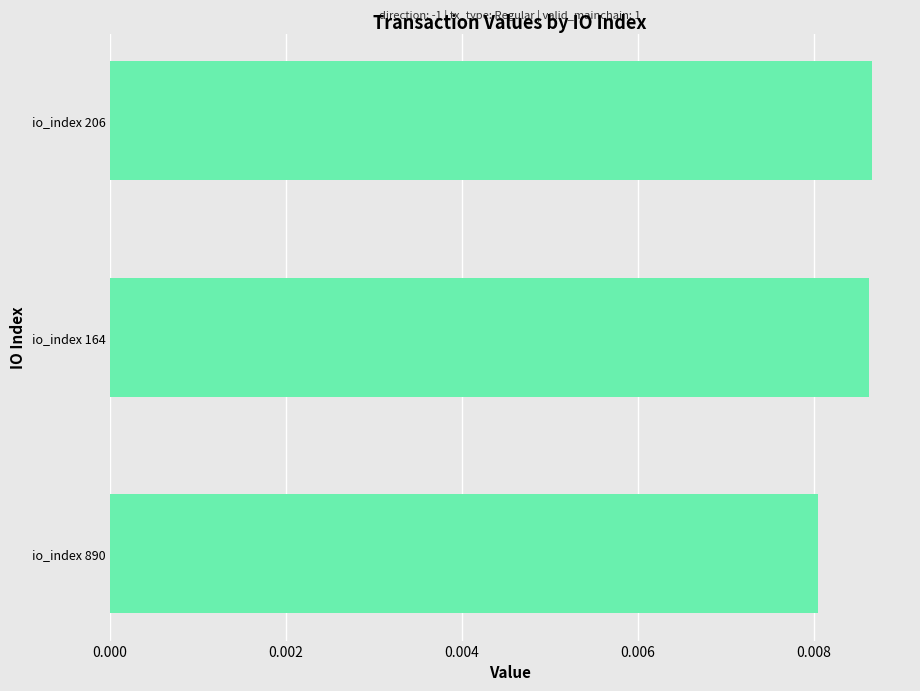

Which label corresponds to the smallest value in the chart?

io_index 890